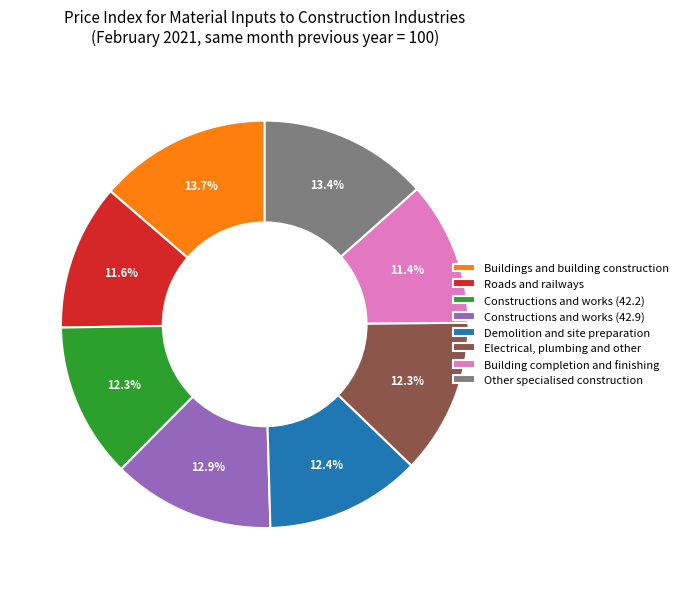

To the nearest percent, what portion does Constructions and works (42.2) represent?

12%